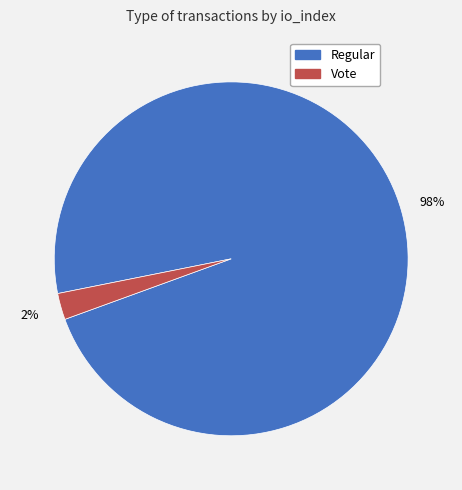

Is the sum of Regular and Vote greater than half?

Yes